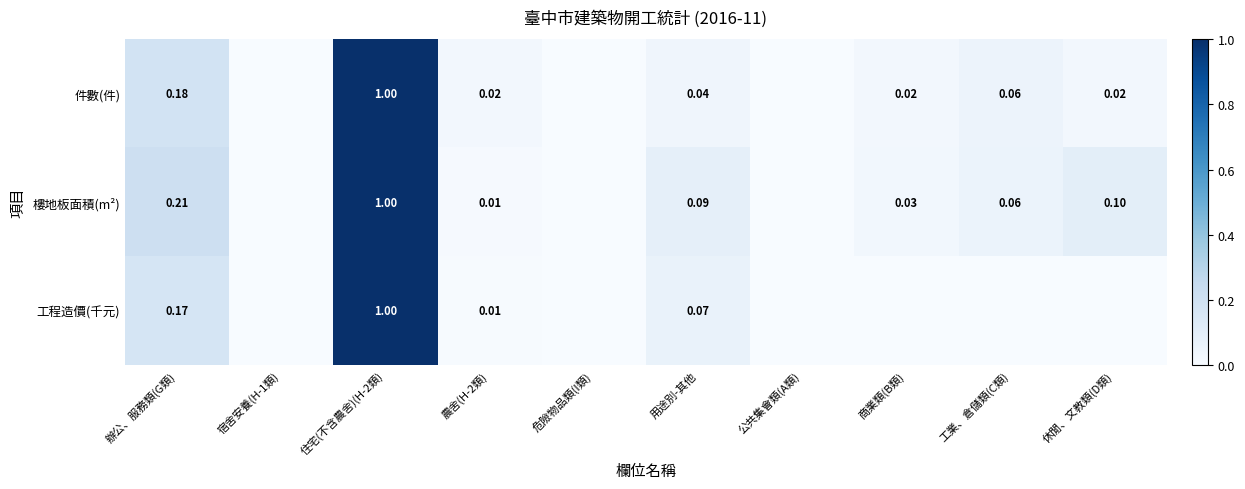

The value of 件數(件) at 住宅(不含農舍)(H-2類) is 0.3. True or false?

False